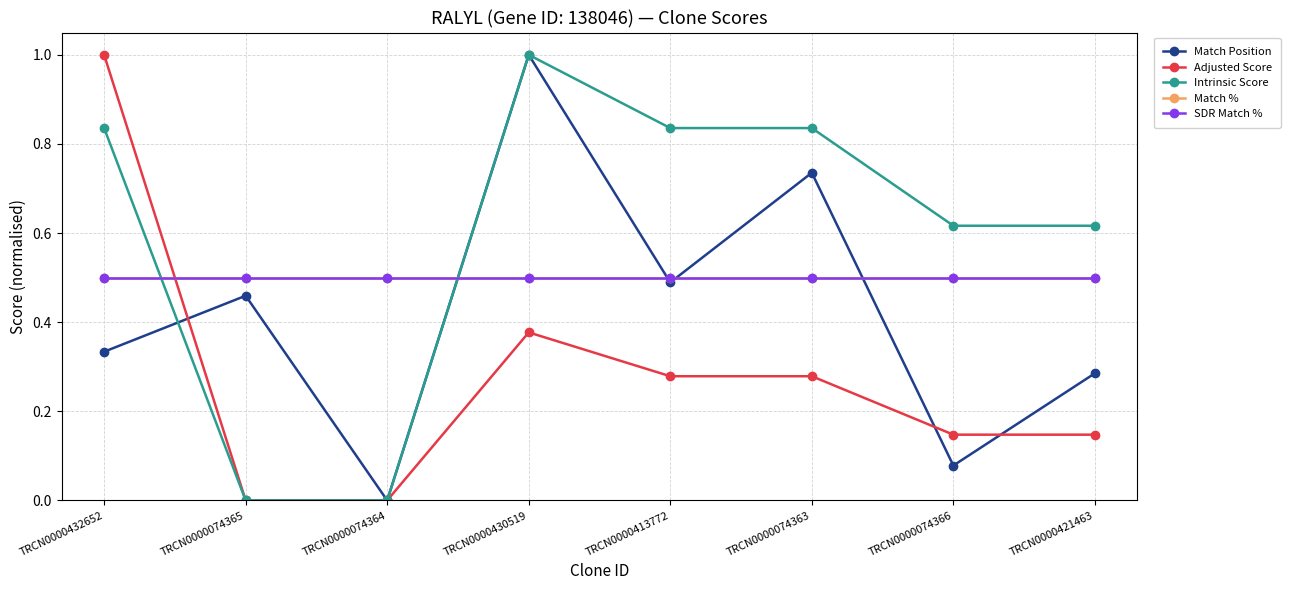

At how many categories does at least one series exceed 0?

8